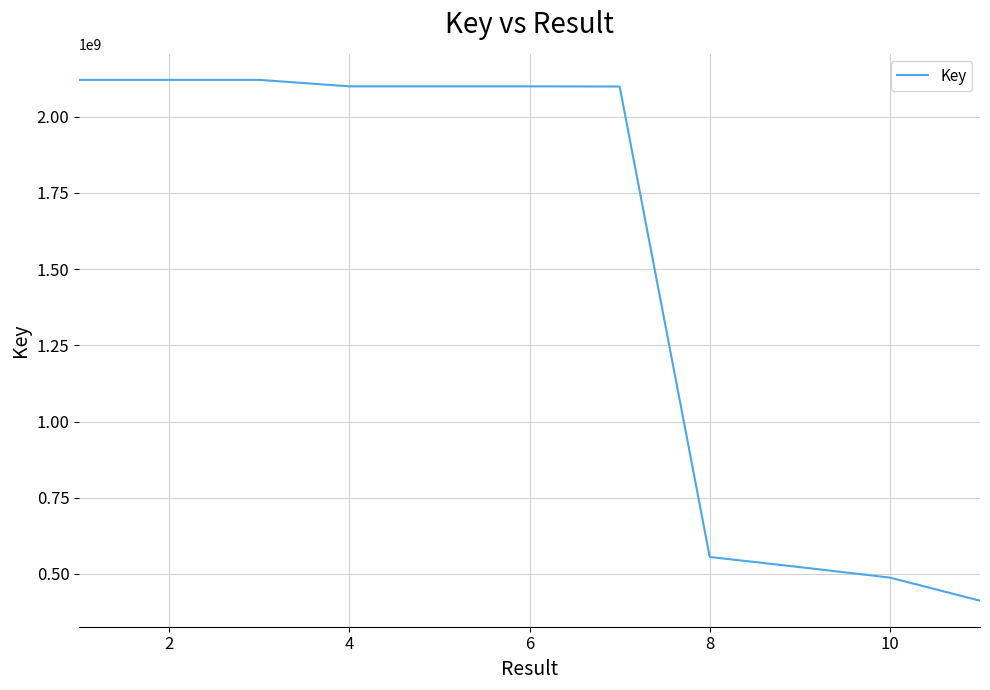

What is the maximum value shown in the chart?

2120399569